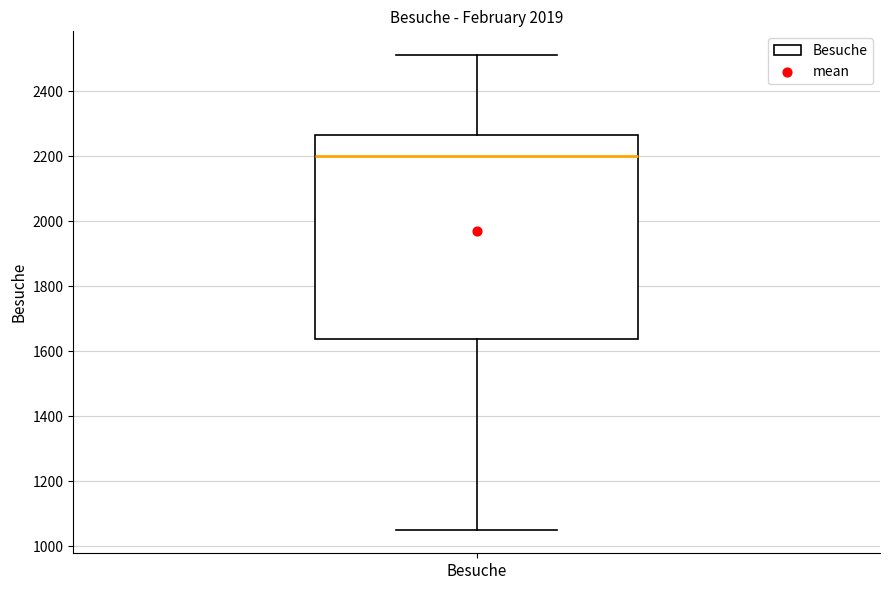

Read this box plot against the y-axis: the position of the median line, the range covered by the box, and the ends of both whiskers. The values are not printed on the chart, so give them approximately, as read against the axis.

median 2200, box 1640 to 2260, whiskers 1060 to 2520